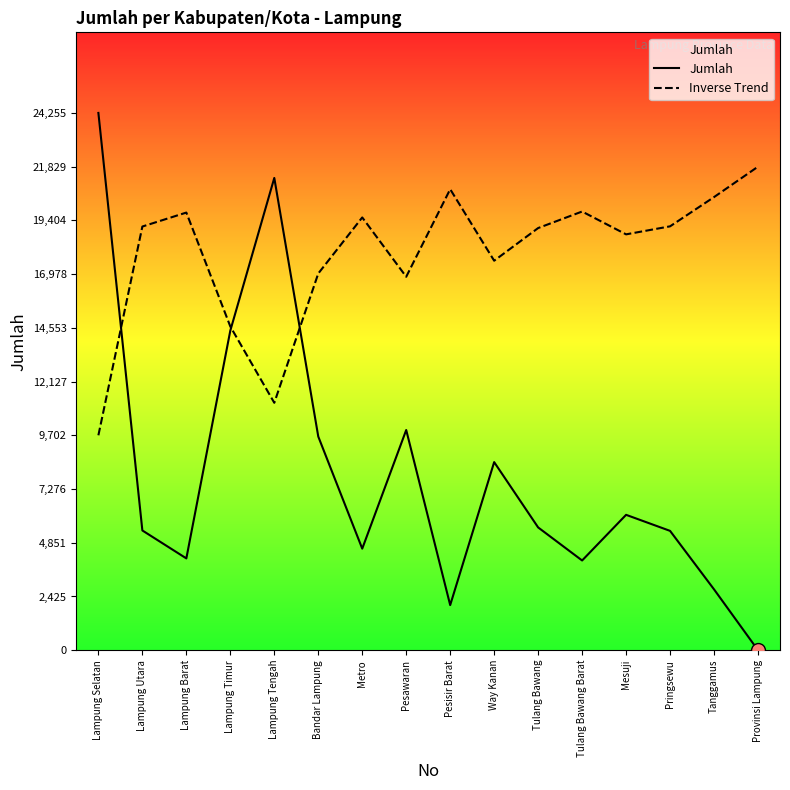

What is the total value across all series at Lampung Tengah?

32489.5